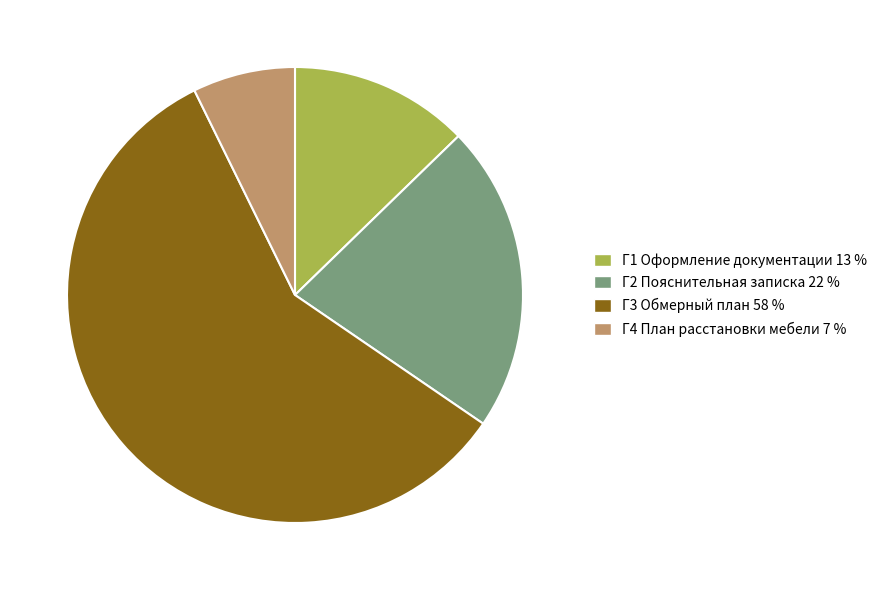

Which slice represents more than half of the pie?

Г3 Обмерный план